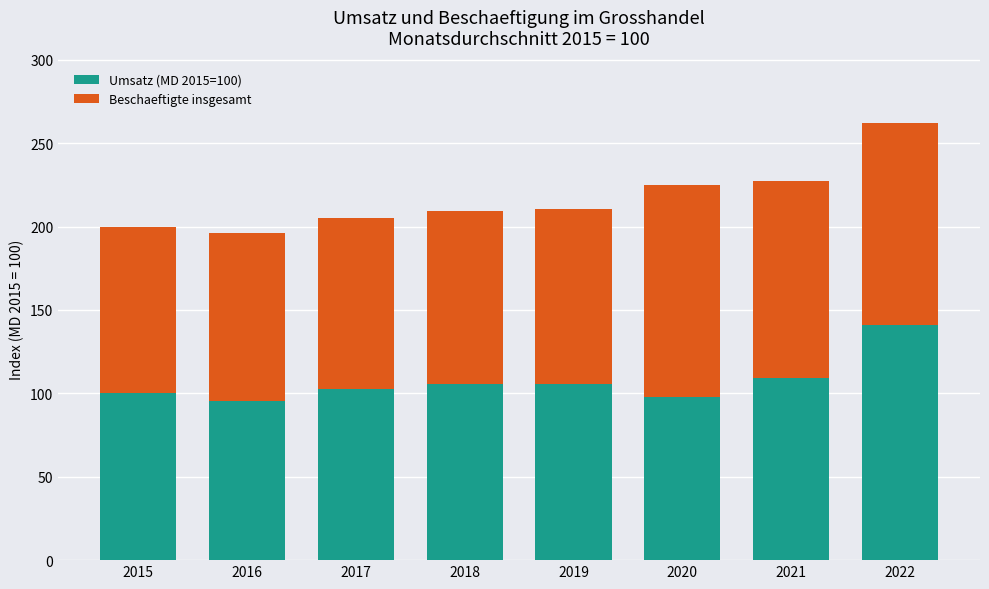

What is the minimum value for Umsatz (MD 2015=100)?

95.2